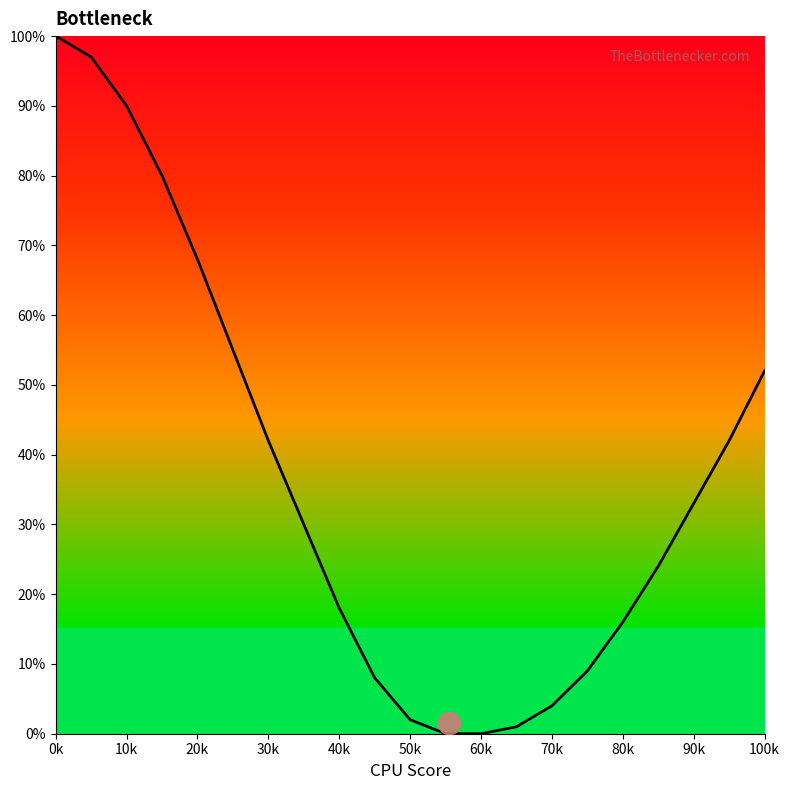

Does the chart have visible grid lines?

No